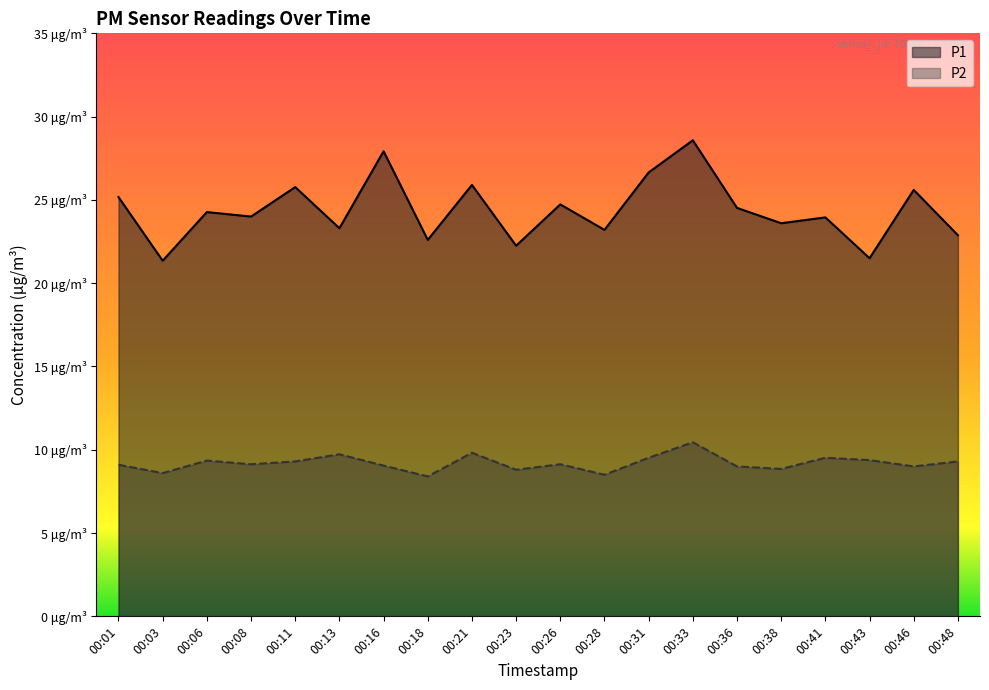

Is it true that P2 equals 9.7 at 00:13?

True